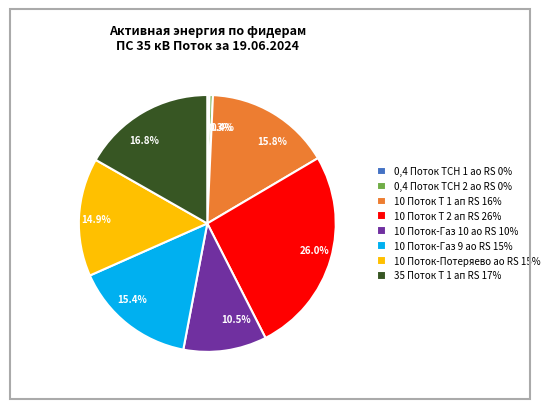

Between 15.8% and 0.4%, which is larger?

15.8%